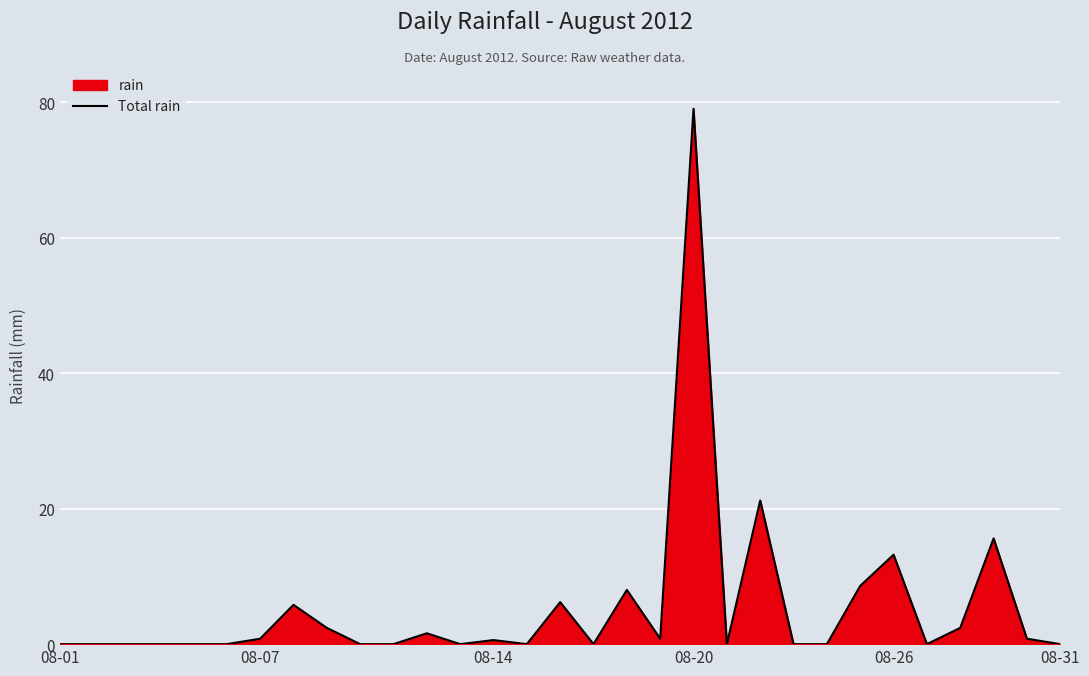

What is the difference between the maximum and minimum values?

79.0